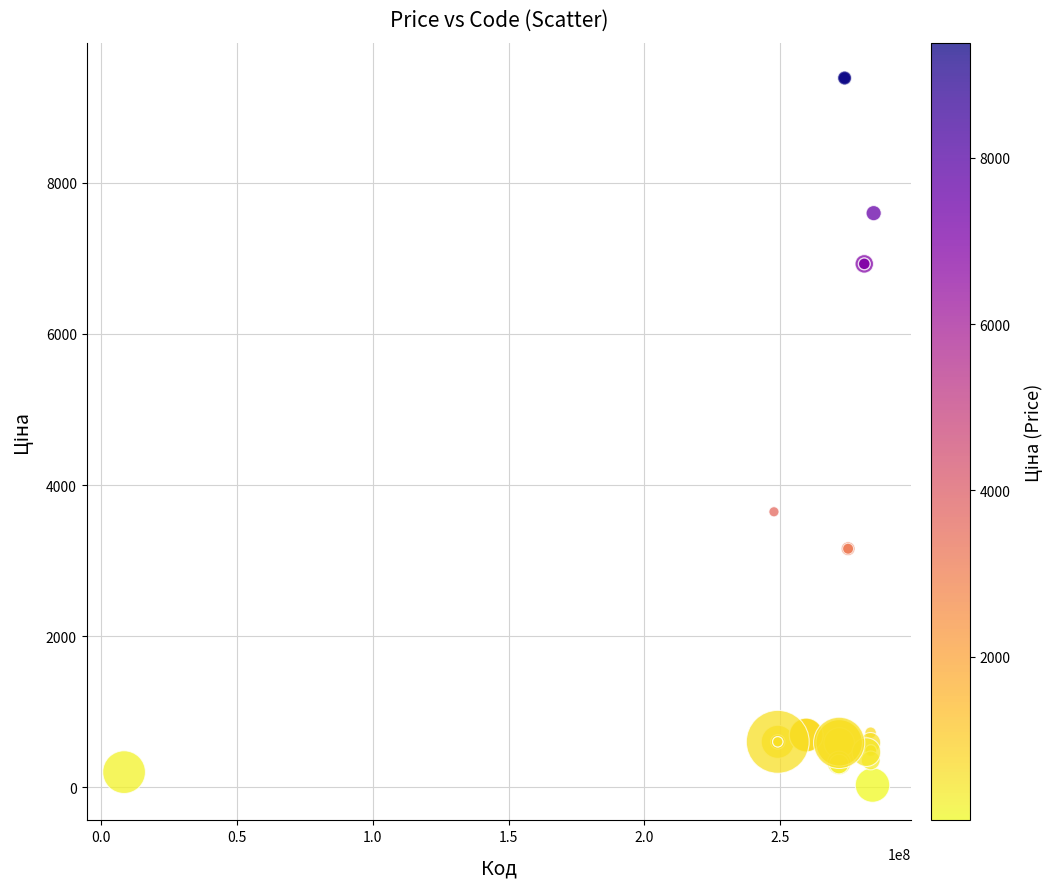

What Y value in the scatter plot is closest to 4708?

3646.5